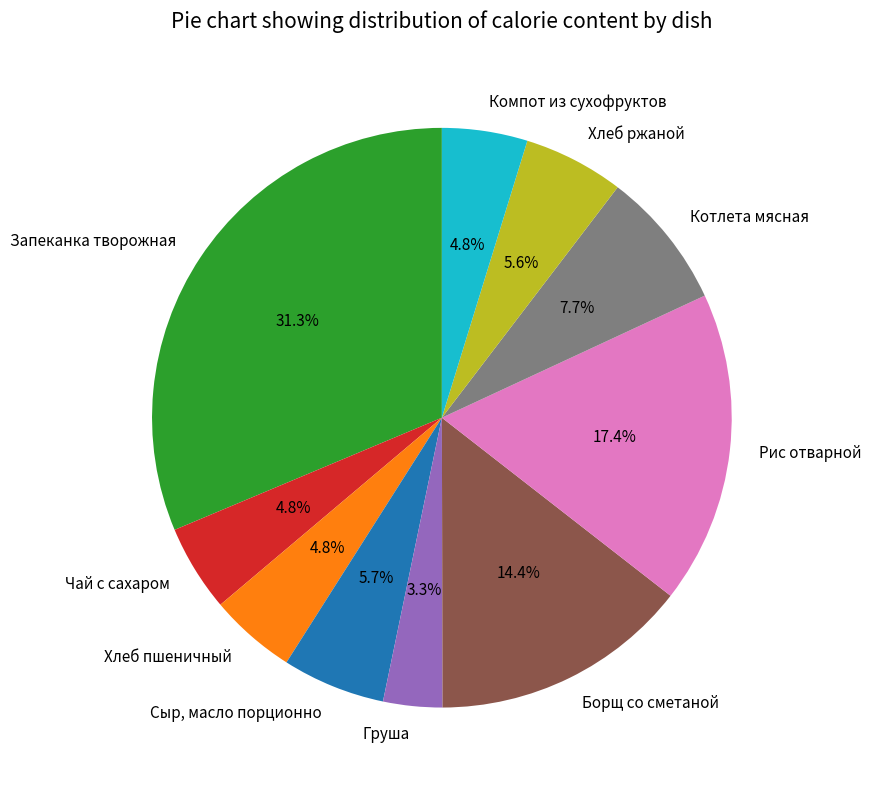

Which category has the biggest portion of the pie?

Запеканка творожная